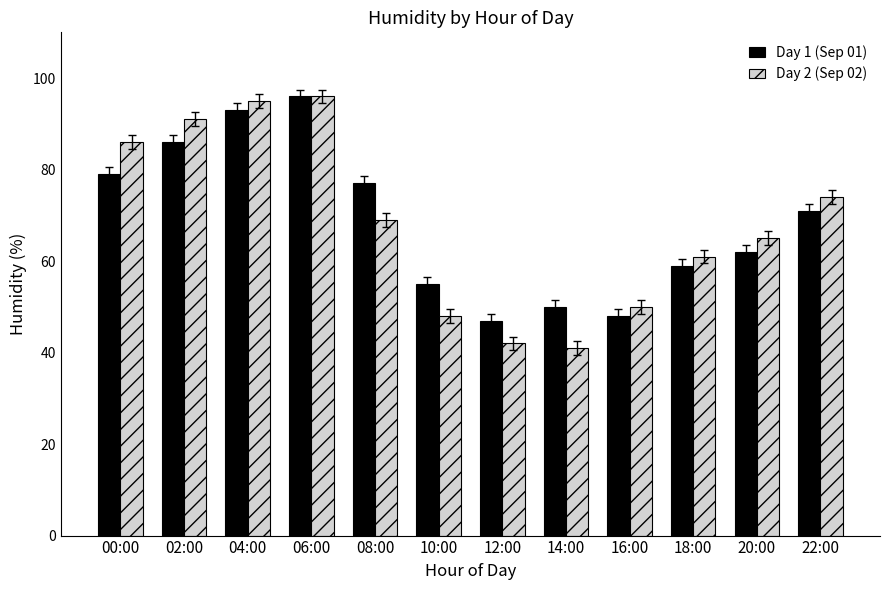

What is the difference between the highest and lowest values at 20:00?

3